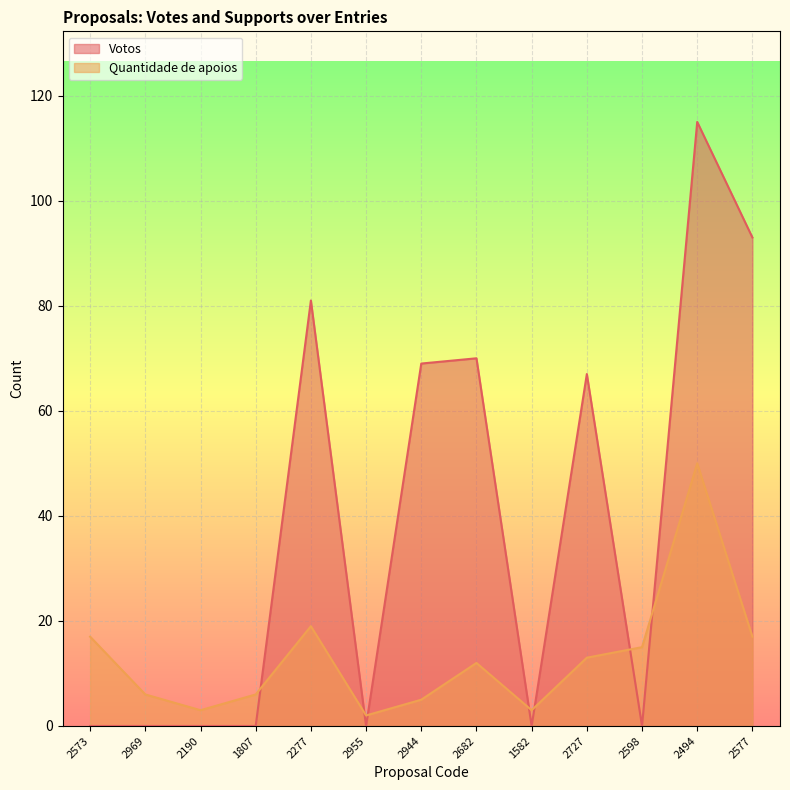

What is the sum of all Votos values?

495